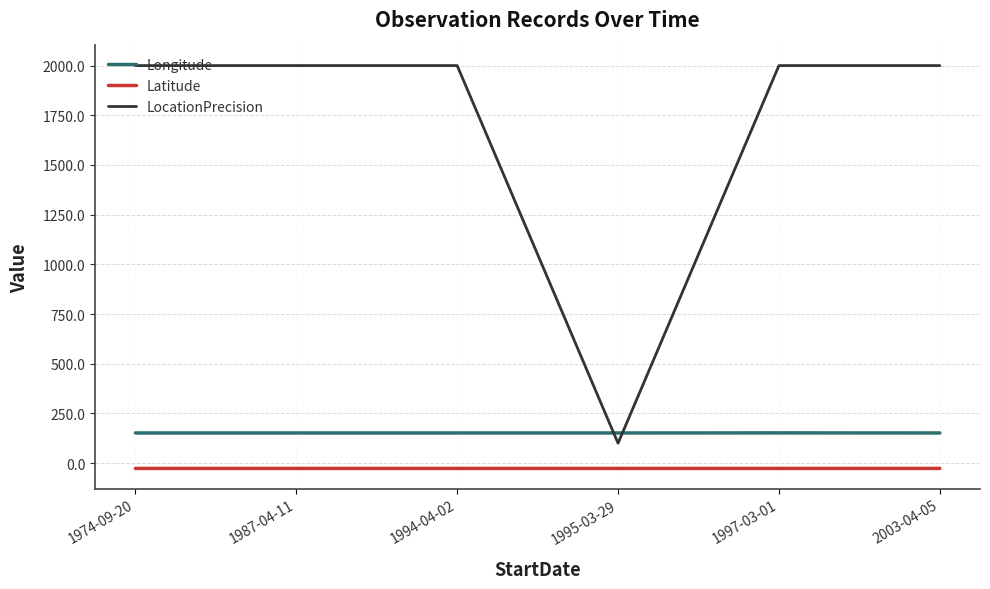

Which series has the largest total across all categories?

LocationPrecision